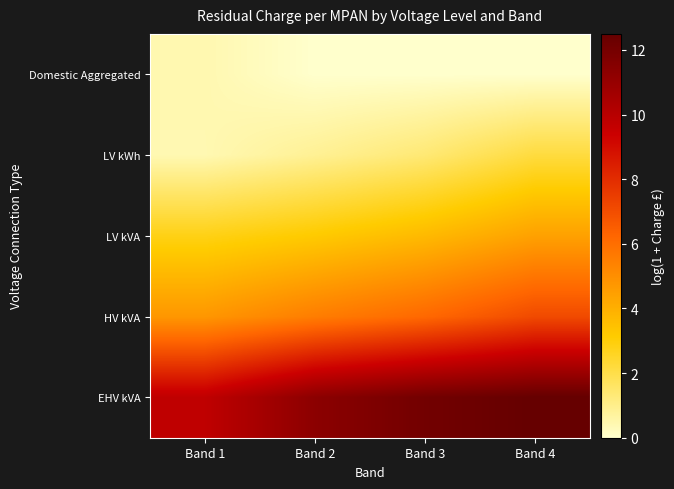

What is the spread (max minus min) of values at Band 1?

9.3